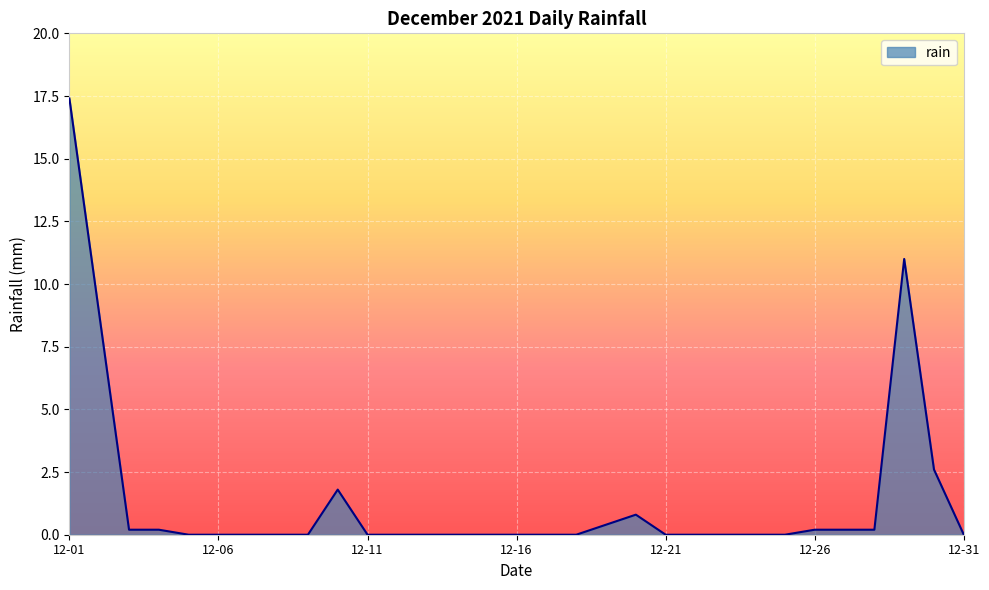

What is the difference between the maximum and minimum values?

17.4